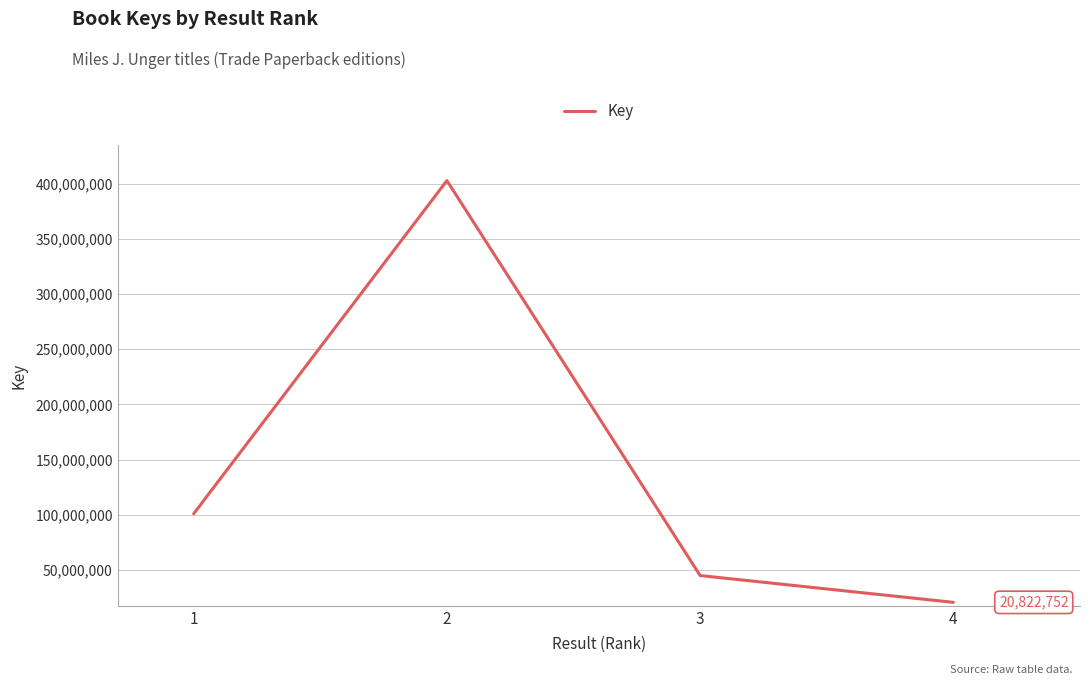

List the labels in order of value, largest first.

2, 1, 3, 4